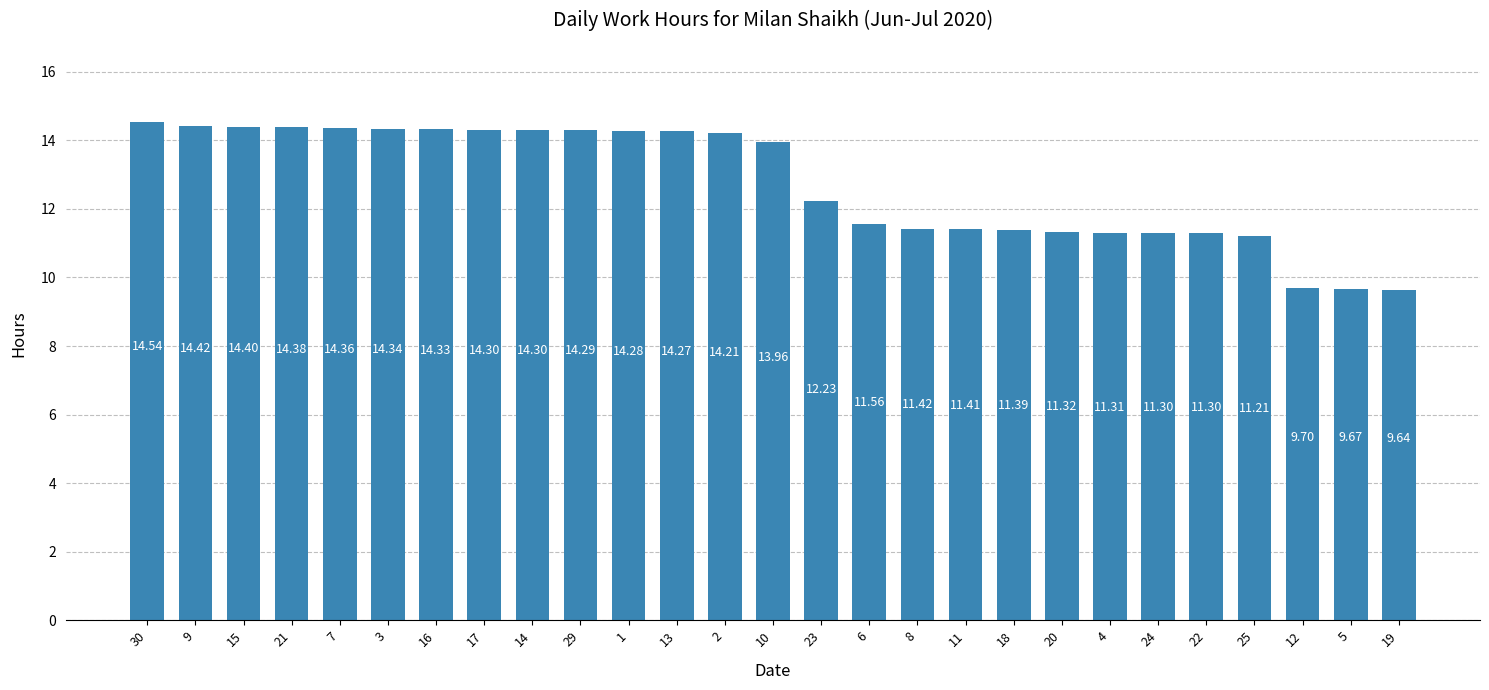

What is the difference between the maximum and minimum values?

4.9